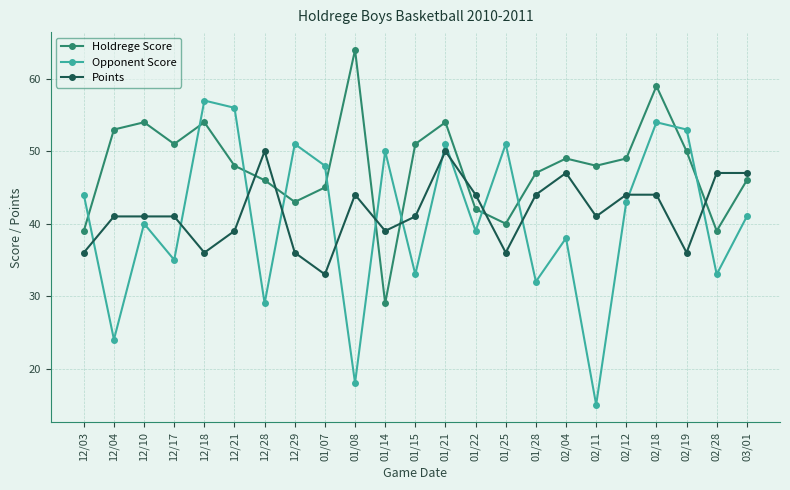

Which series ends up on top after the final intersection of Holdrege Score and Points?

Points